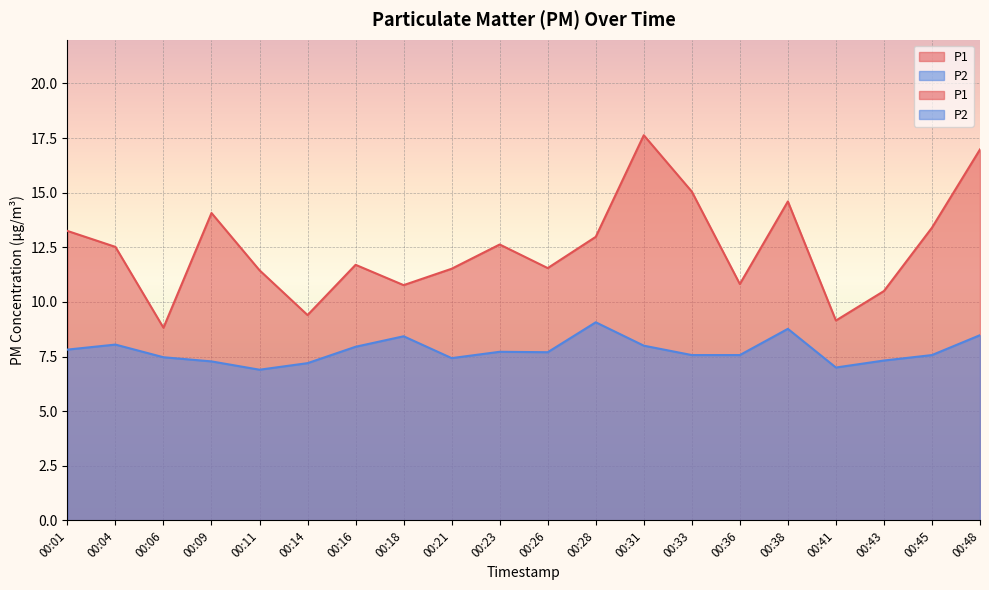

The value of P1 at 00:41 is 9.2. True or false?

True